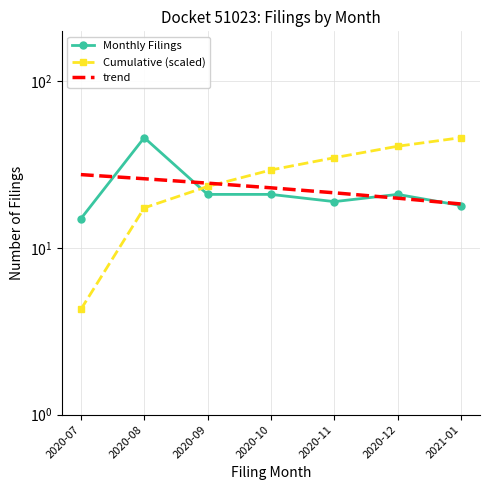

How many values in the Cumulative (scaled) series exceed 29?

4